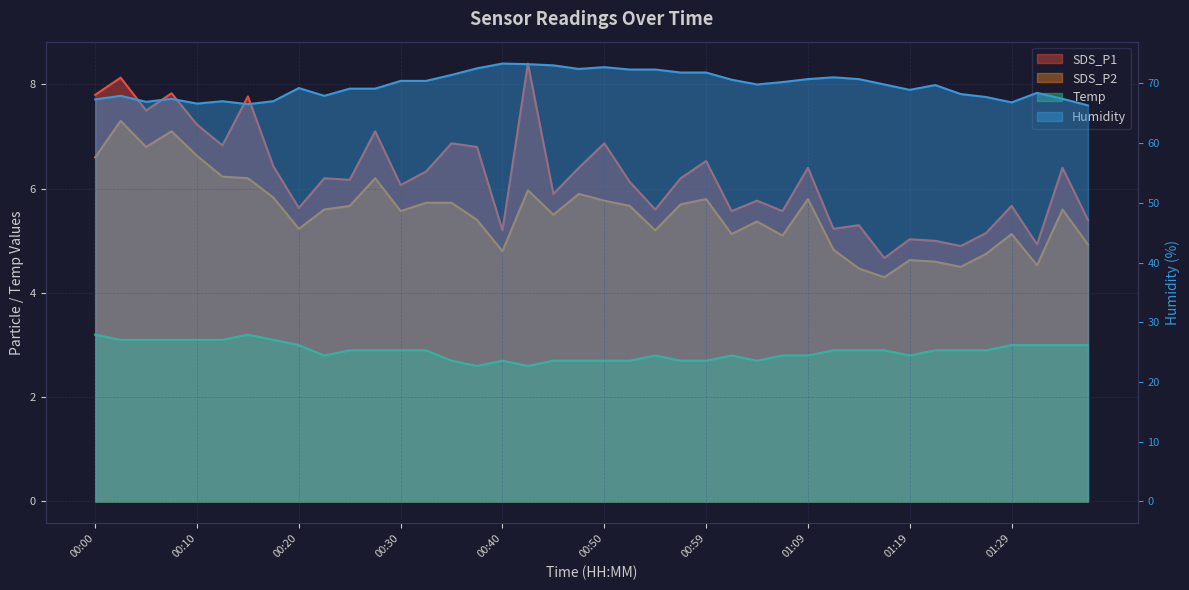

What is the difference between the maximum and second lowest values in the SDS_P2 series?

2.8